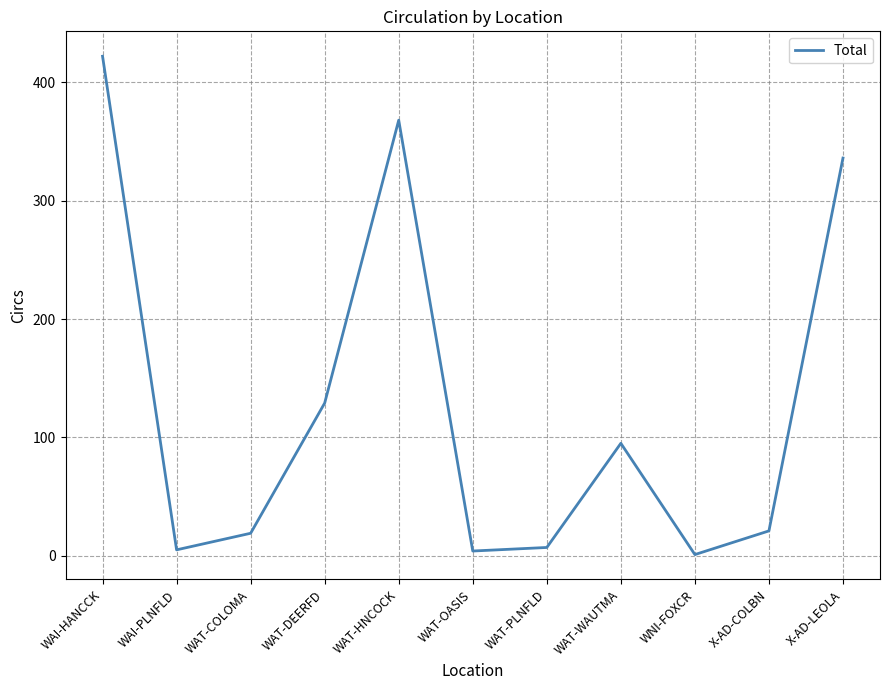

True or false: the data shows 575 at WAT-HNCOCK.

False